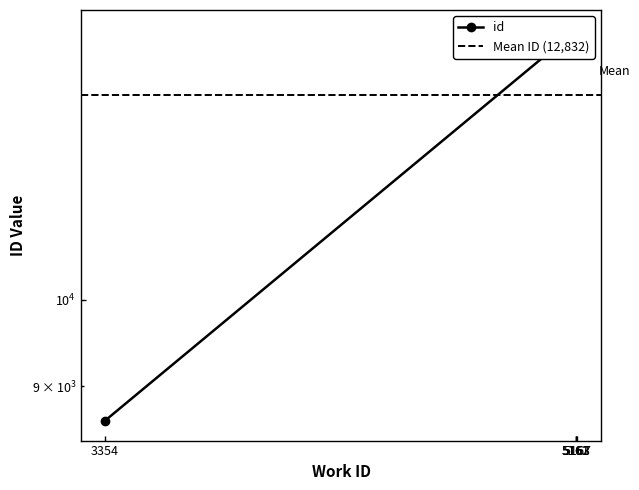

What is the value of the 3rd point from the left?

13883